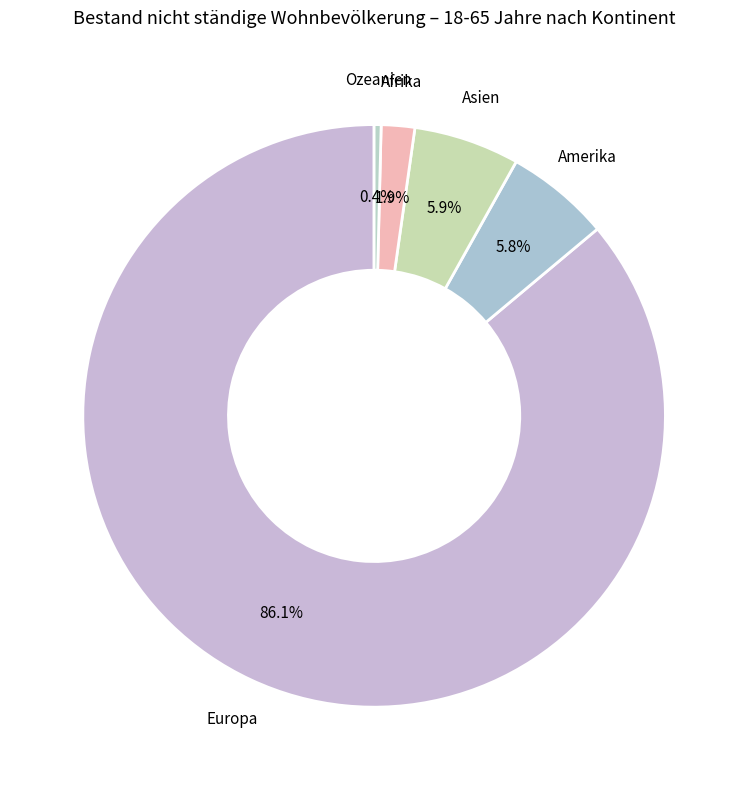

Between Asien and Ozeanien, which is larger?

Asien